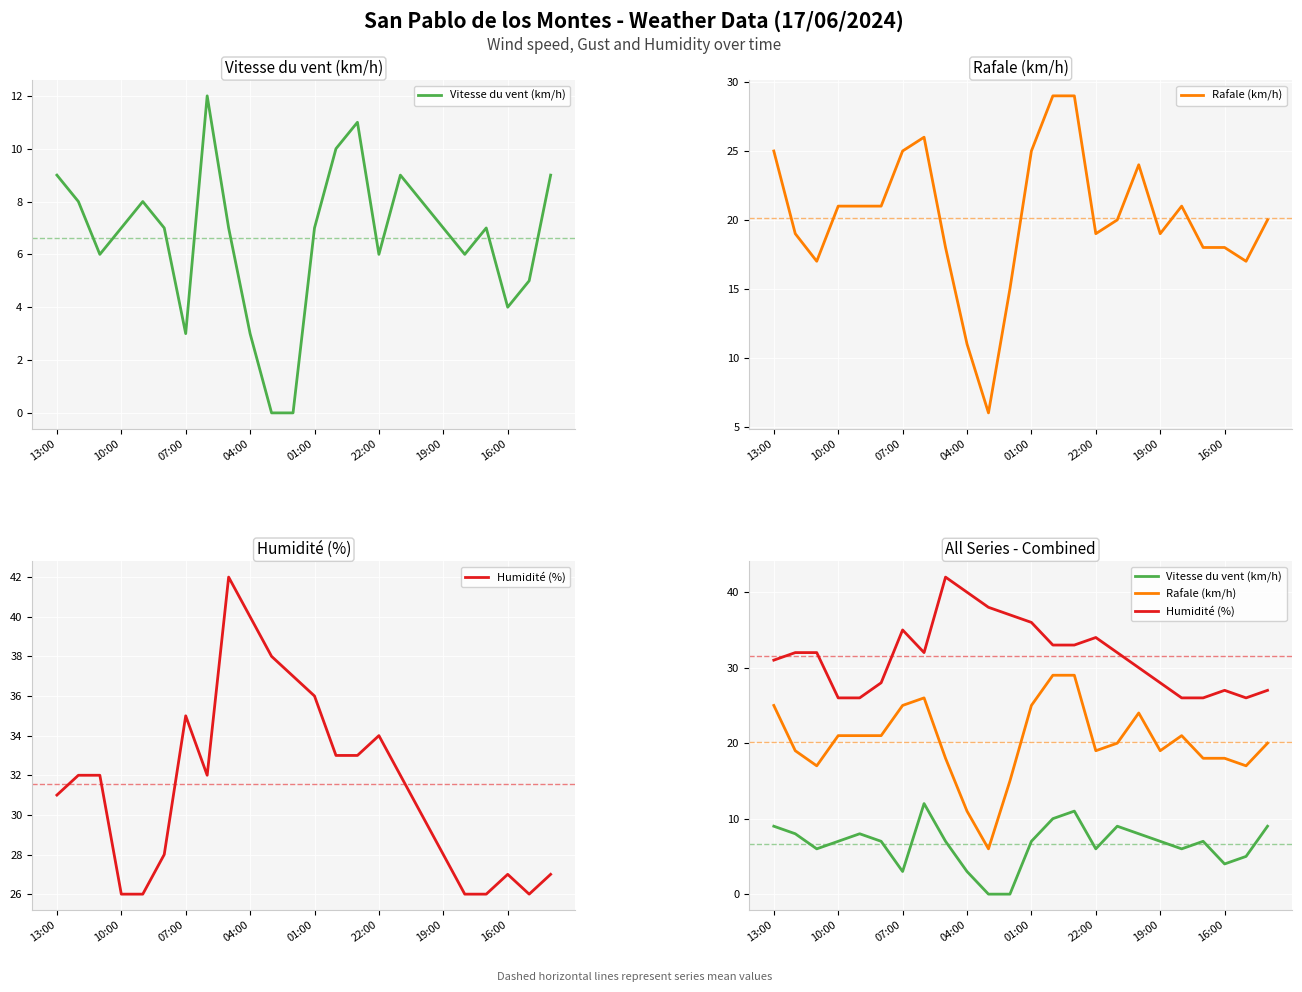

What is the total value across all series at 10?

44